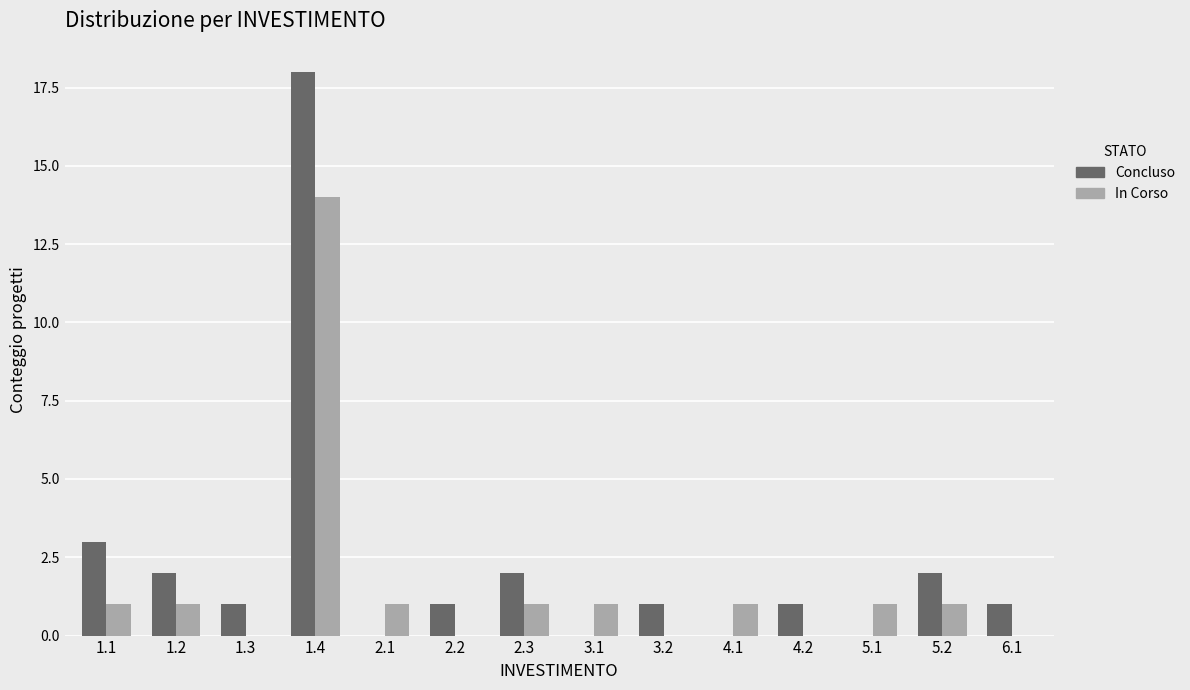

Reading left to right, list all the values displayed in this chart.

Concluso: 1.1=3	1.2=2	1.3=1	1.4=18	2.1=0	2.2=1	2.3=2	3.1=0	3.2=1	4.1=0	4.2=1	5.1=0	5.2=2	6.1=1
In Corso: 1.1=1	1.2=1	1.3=0	1.4=14	2.1=1	2.2=0	2.3=1	3.1=1	3.2=0	4.1=1	4.2=0	5.1=1	5.2=1	6.1=0